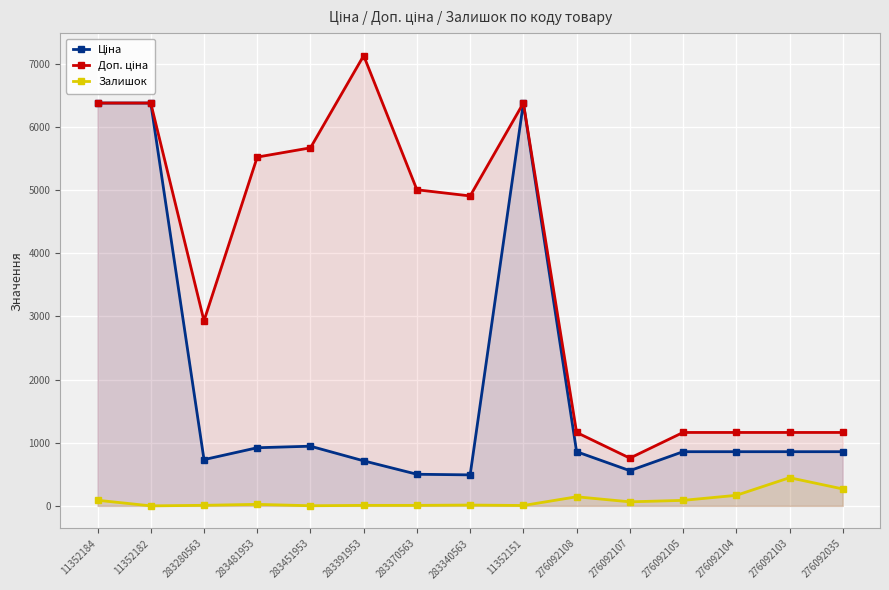

Reading left to right, what are all the values shown in this chart?

Ціна: 6378.9	6378.9	732.5	920.5	944.9	713.0	500.5	490.8	6378.9	857.9	557.6	857.9	857.9	857.9	857.9
Доп. ціна: 6378.9	6378.9	2930.0	5523.0	5669.5	7129.6	5005.4	4907.7	6378.9	1162.5	756.0	1162.5	1162.5	1162.5	1162.5
Залишок: 89.0	0.0	9.0	24.0	2.0	8.0	8.0	13.0	6.0	144.0	64.0	87.0	167.0	446.0	268.0